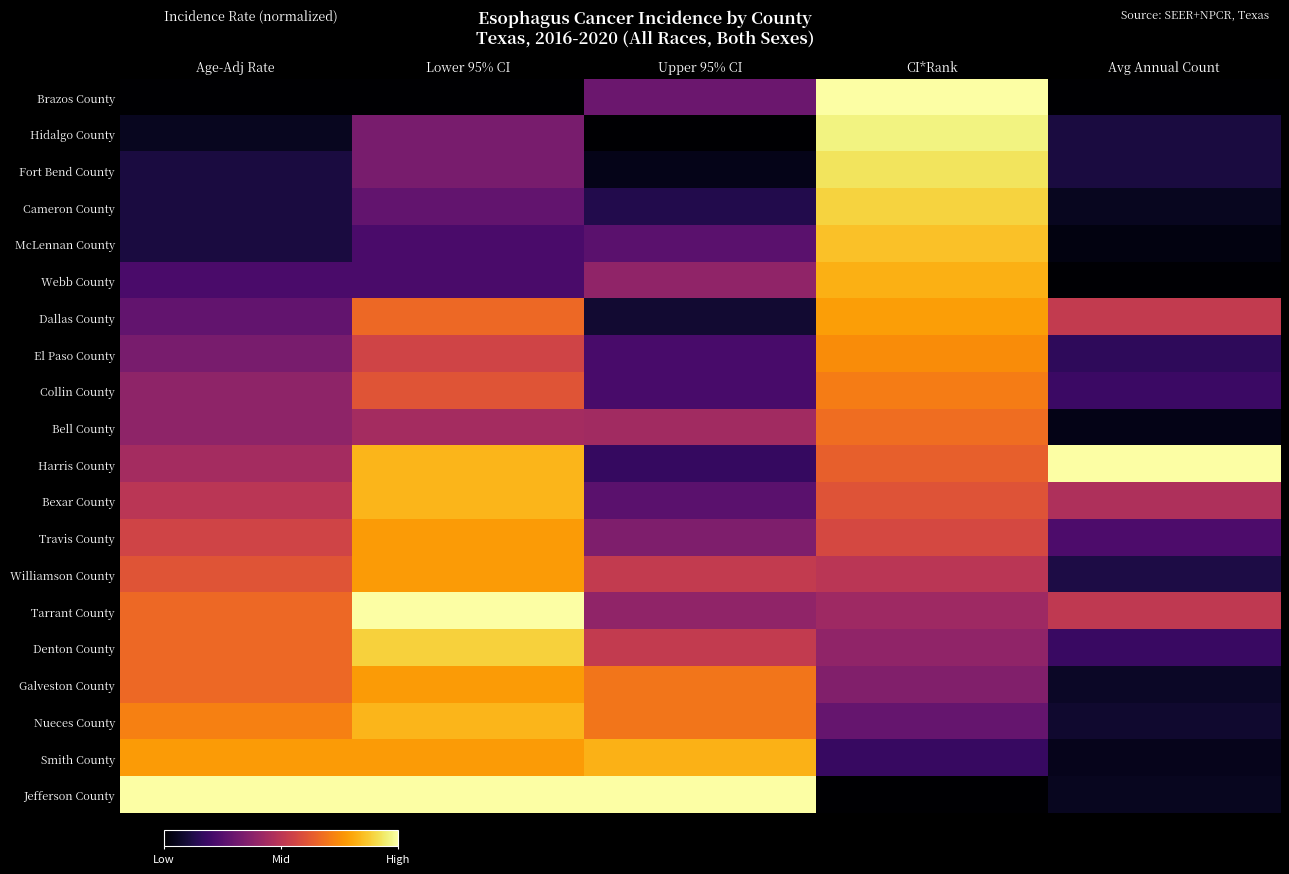

At how many categories does at least one series exceed 0?

5